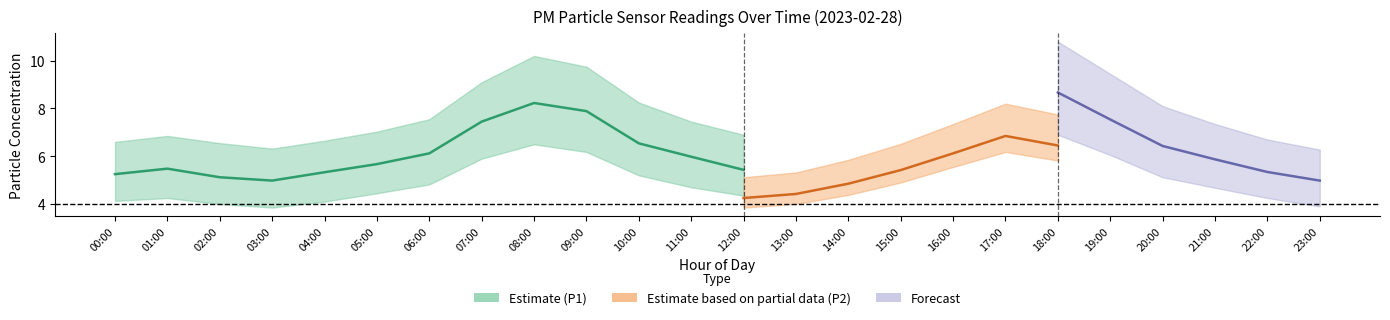

Between 12:00 and 13:00, which is larger?

13:00